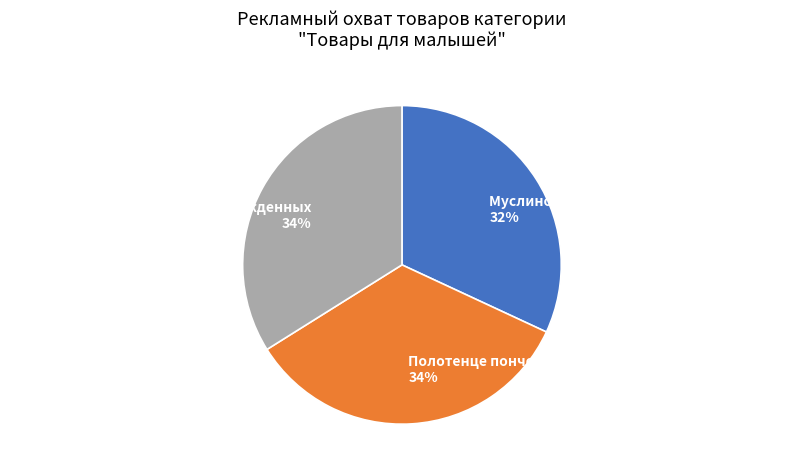

Is the sum of Термометр для воды для новорожденных and Муслиновые пеленки для новорожденных greater than half?

Yes